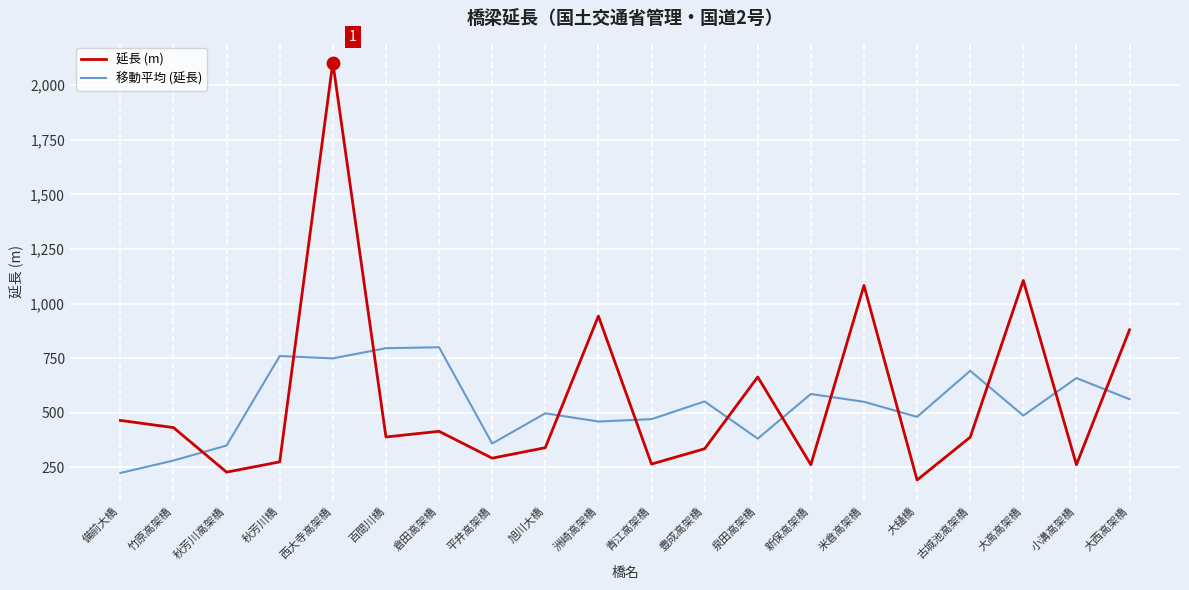

What is the spread (max minus min) of values at 秋芳川高架橋?

122.0